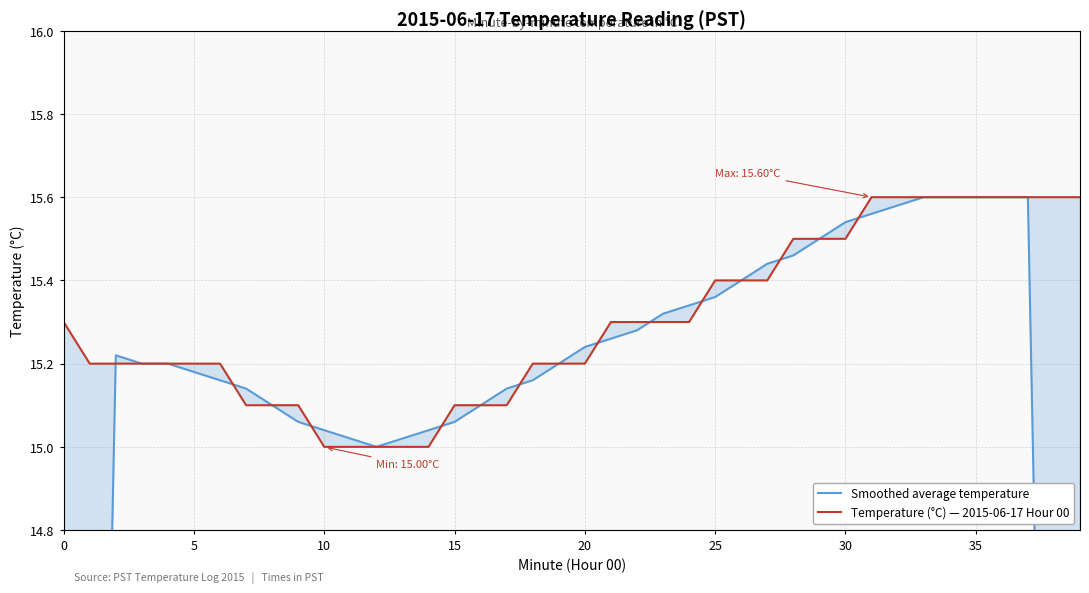

What is the value of the Smoothed average temperature point at the 38th from the left?

15.6